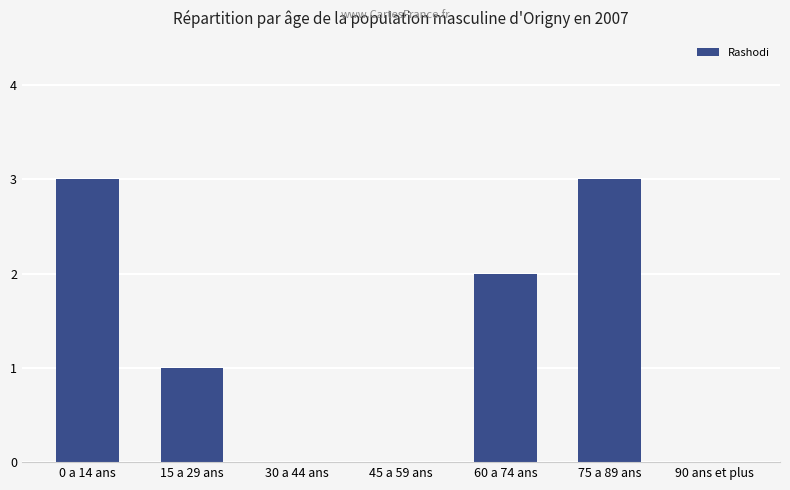

What is the maximum value shown in the chart?

3